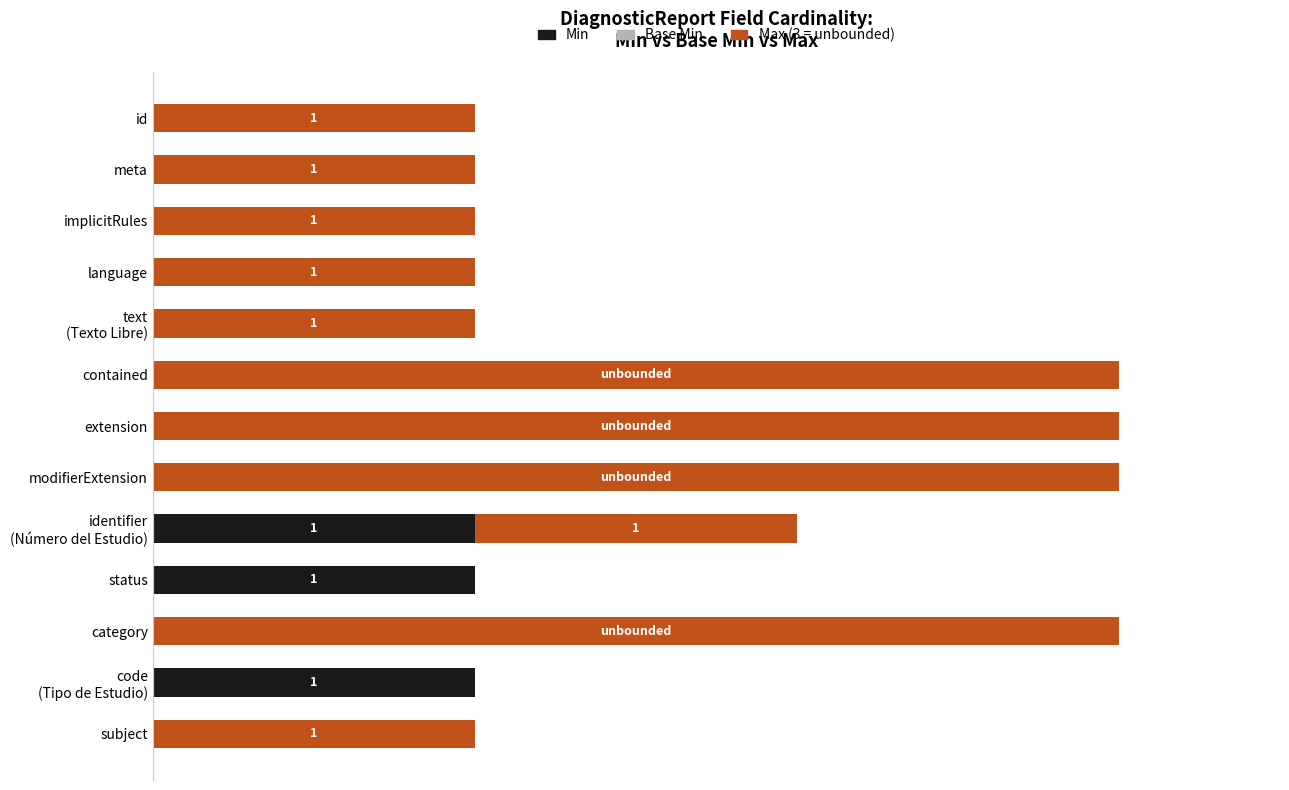

The value of Max (3=unbounded) at id is 0.4. True or false?

False